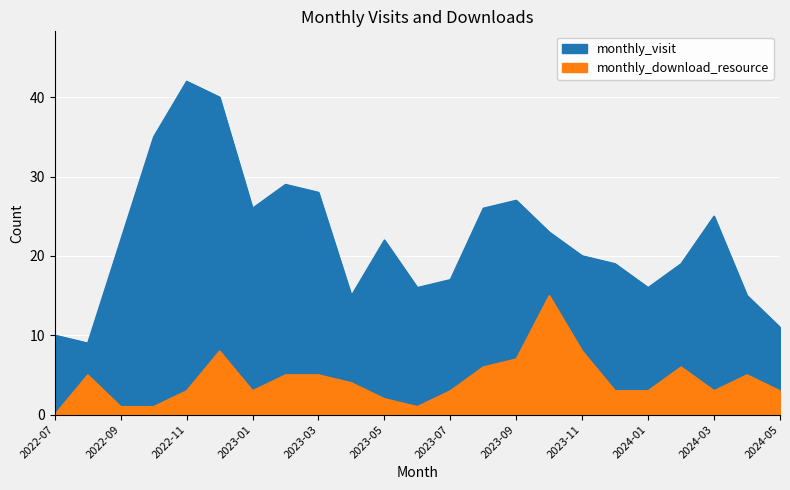

Which series changed the most between 2023-10 and 2023-12?

monthly_download_resource